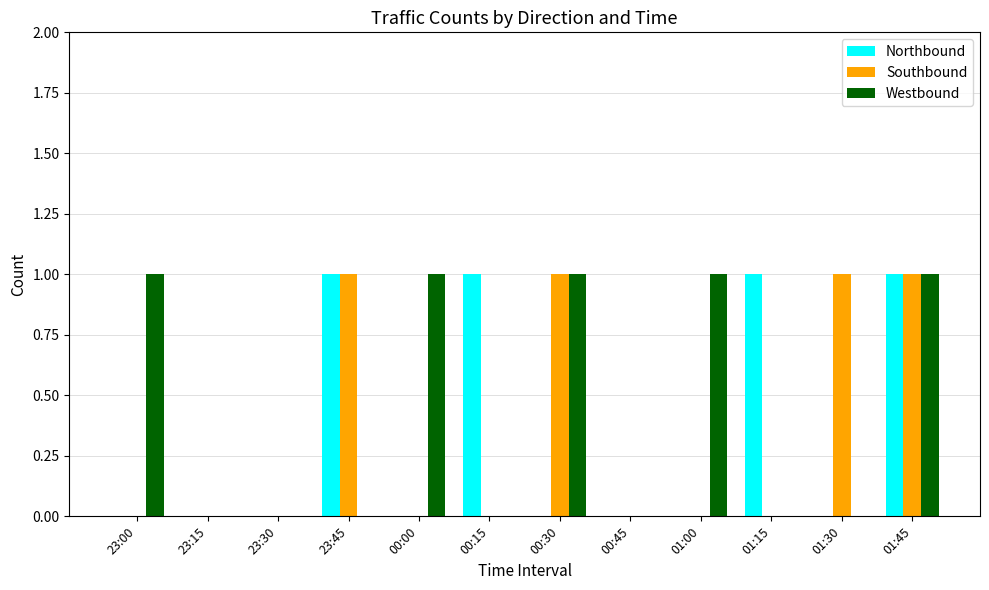

At which category is the sum across all series the highest?

01:45